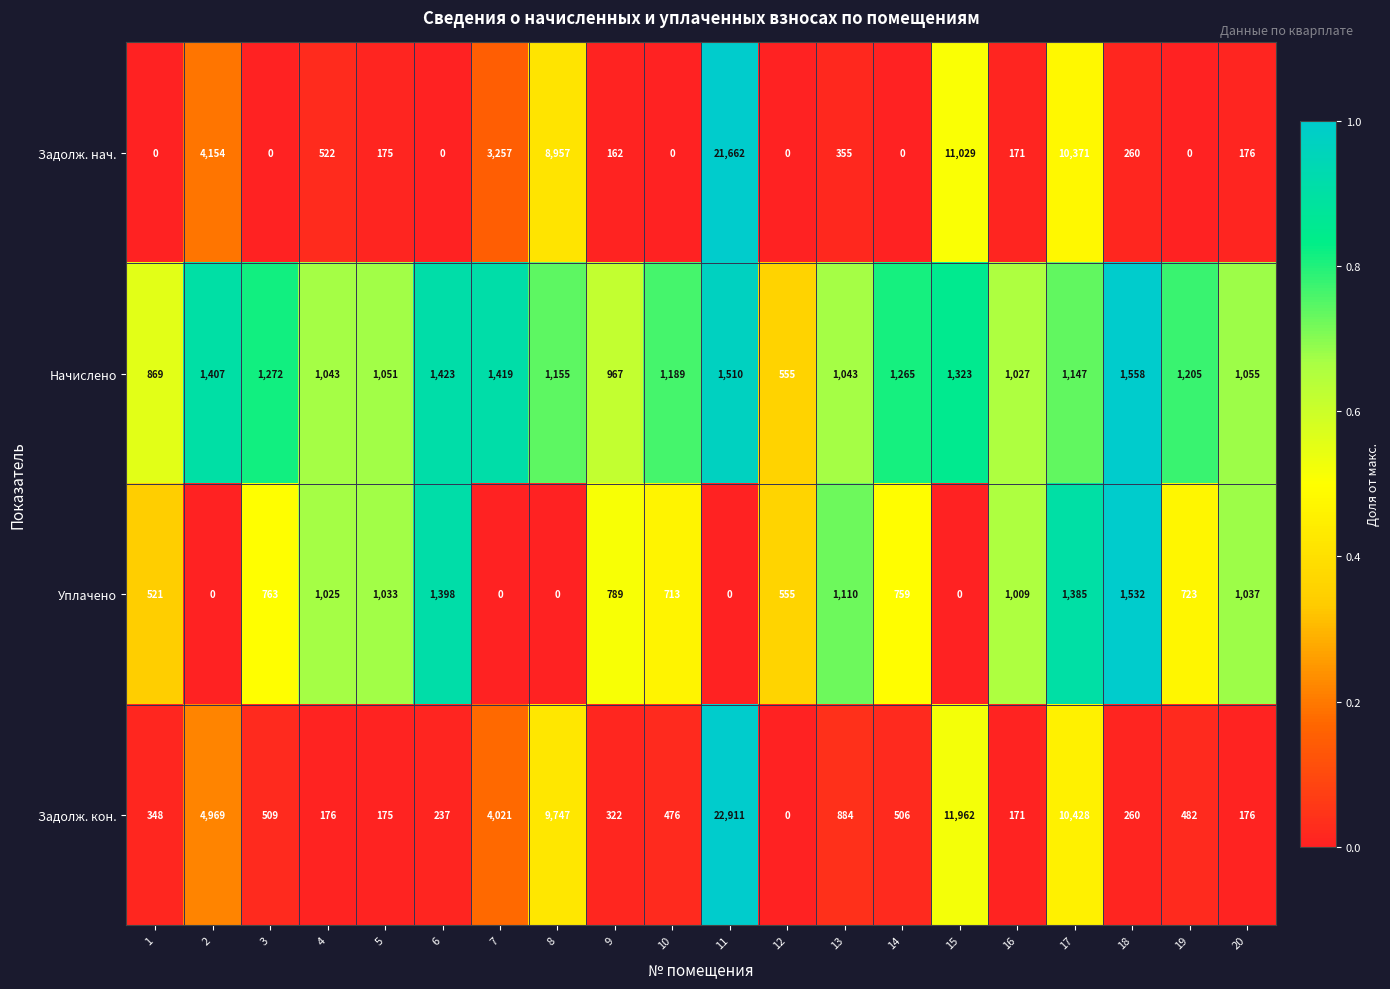

At 7, list the series in order from largest to smallest.

Задолж. кон., Задолж. нач., Начислено, Уплачено